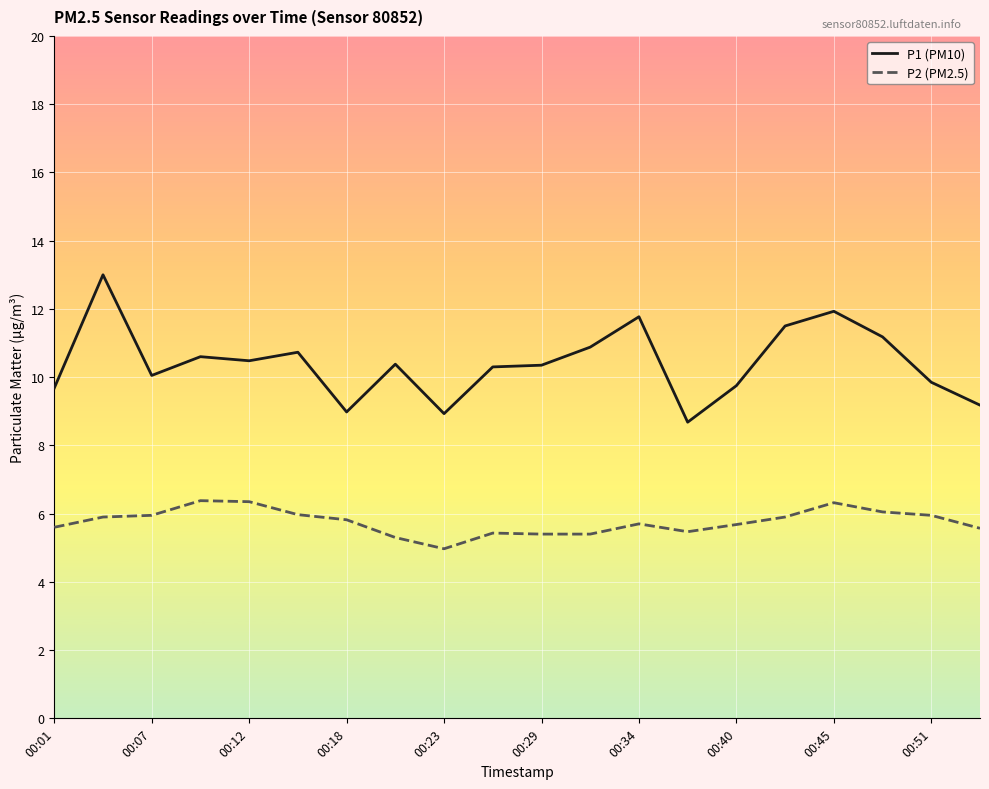

What is the difference between the maximum and minimum values in the P1 (PM10) series?

4.3